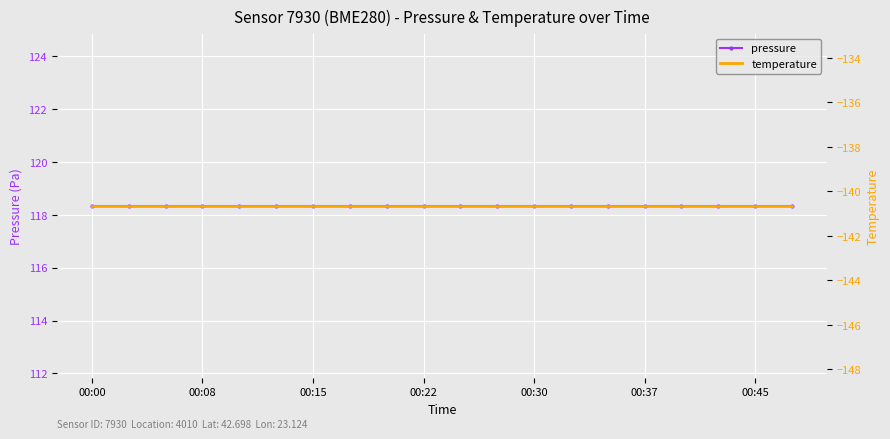

At how many categories does at least one series exceed 70?

20